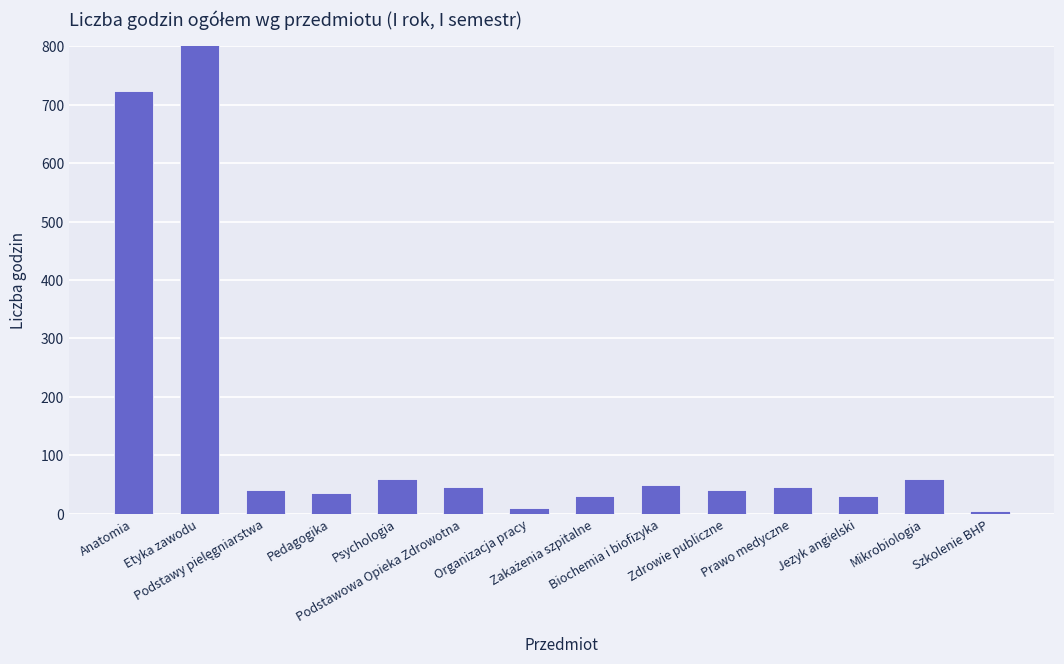

Reading left to right, what are all the values shown in this chart?

Anatomia=724	Etyka zawodu=830	Podstawy pielęgniarstwa=40	Pedagogika=35	Psychologia=60	Podstawowa Opieka Zdrowotna=45	Organizacja pracy=10	Zakażenia szpitalne=30	Biochemia i biofizyka=50	Zdrowie publiczne=40	Prawo medyczne=45	Jezyk angielski=30	Mikrobiologia=60	Szkolenie BHP=4